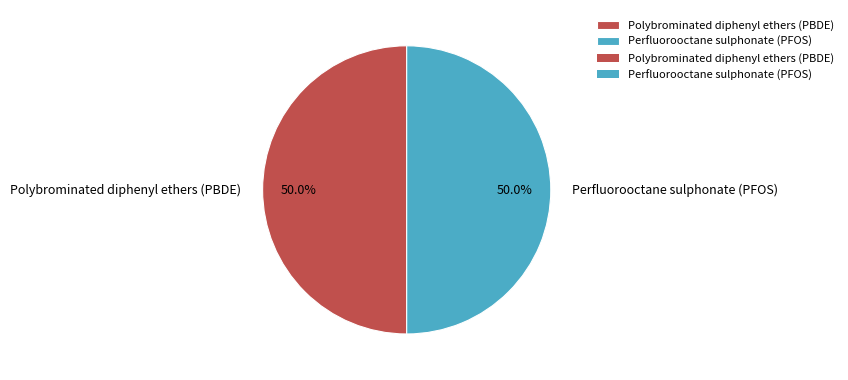

Approximately how many times larger is the value at Polybrominated diphenyl ethers (PBDE) compared to Perfluorooctane sulphonate (PFOS)?

1.0